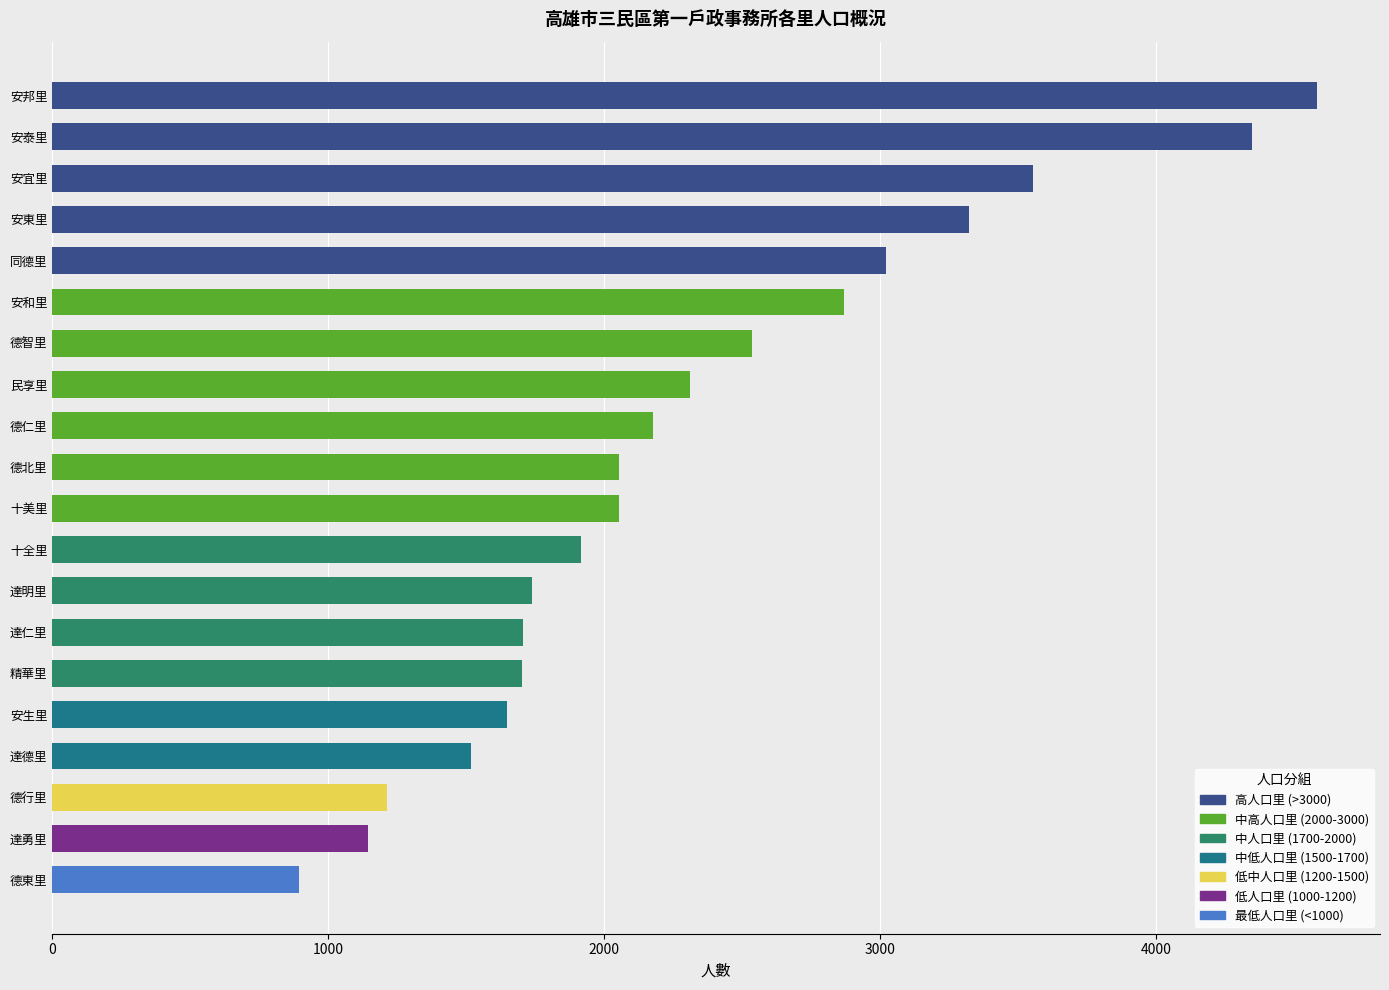

Count the number of data series in this chart.

1